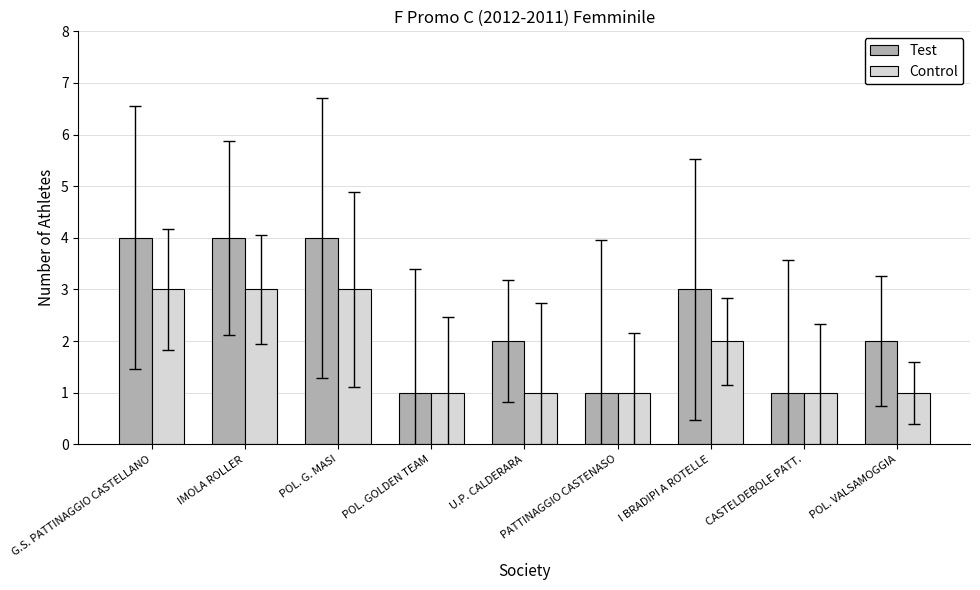

What is the approximate value of Test at POL. G. MASI?

4